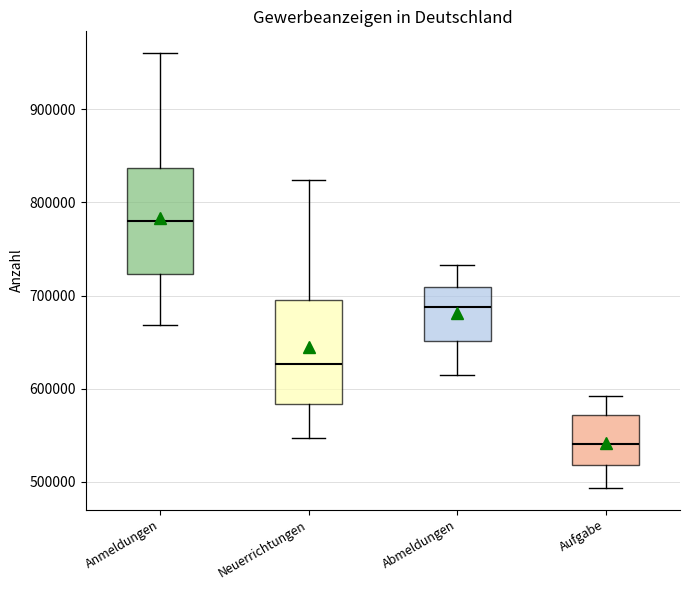

Reading left to right, transcribe this box plot: for each box, give where its median line is, the range the box spans, and where its two whiskers end, as read against the y-axis. The values are not printed on the chart, so give them approximately, as read against the axis.

Anmeldungen: median 780000, box 720000 to 840000, whiskers 670000 to 960000
Neuerrichtungen: median 630000, box 580000 to 700000, whiskers 550000 to 820000
Abmeldungen: median 690000, box 650000 to 710000, whiskers 610000 to 730000
Aufgabe: median 540000, box 520000 to 570000, whiskers 490000 to 590000